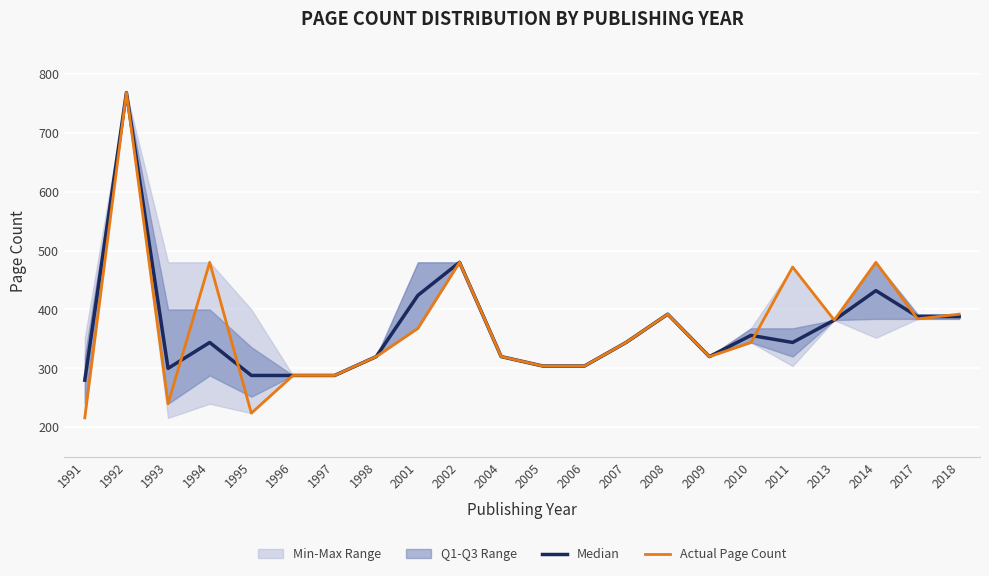

Is it true that Actual Page Count equals 320 at 2009?

True